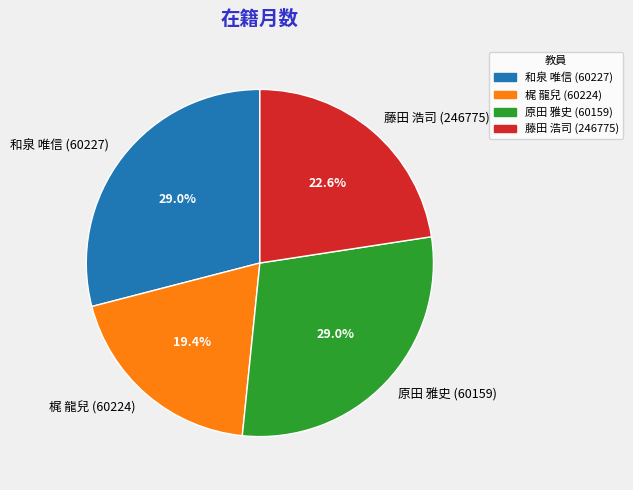

Is 梶 龍兒 (60224) the majority of the pie?

No